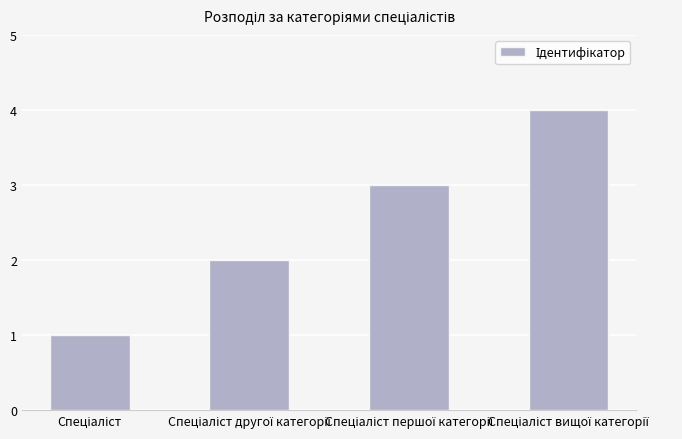

Are the bars horizontal?

No